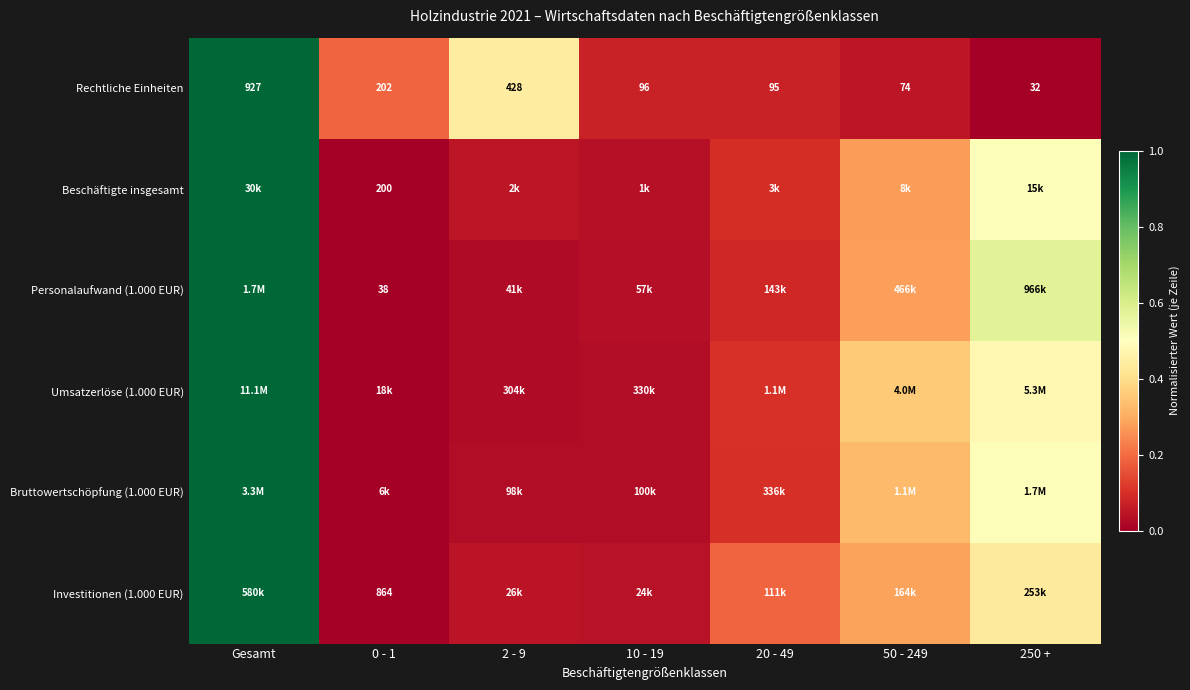

At which label does Rechtliche Einheiten first exceed 96?

Gesamt